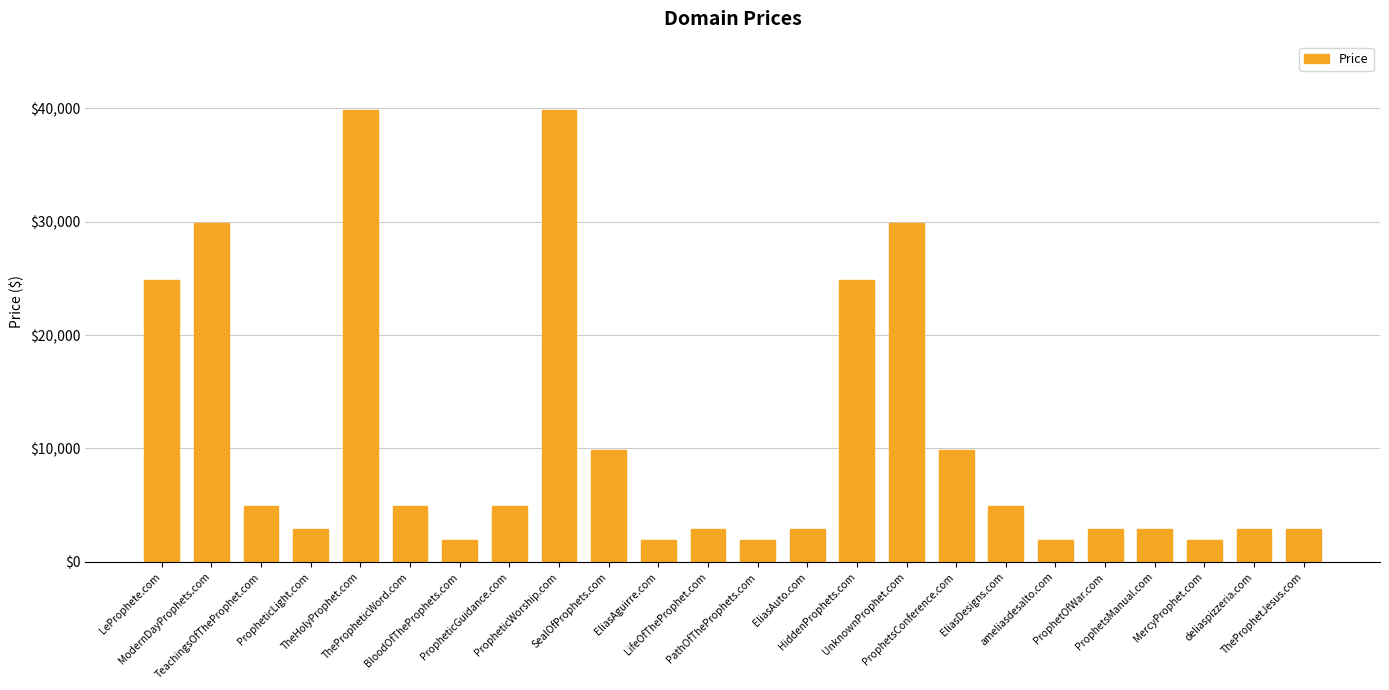

What is the smallest value displayed?

1888